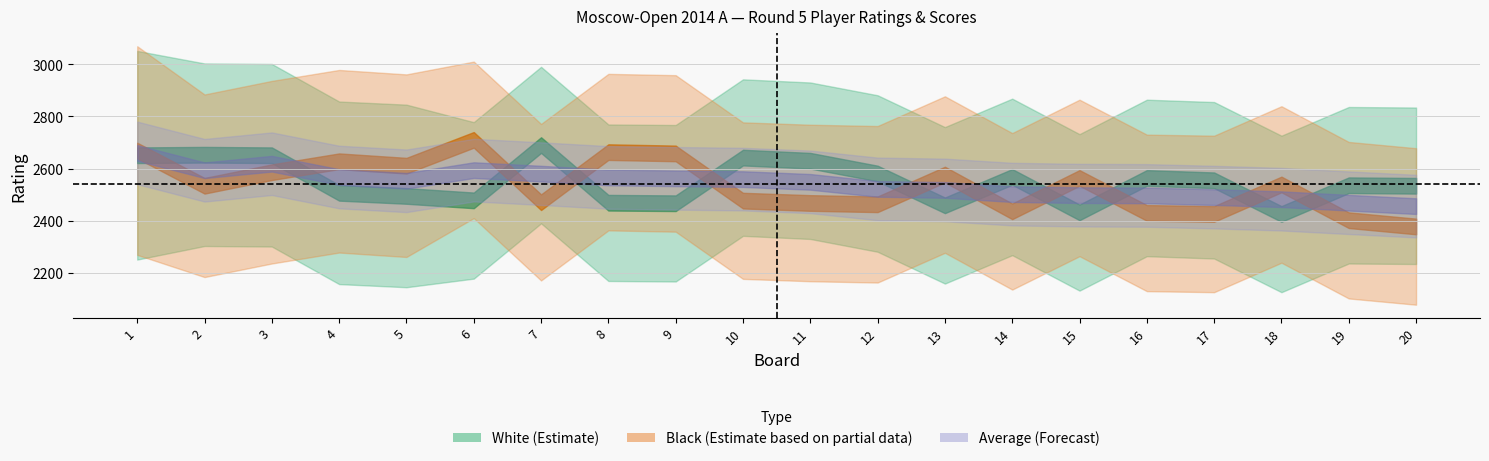

Is it true that White Score equals 5.2 at 16?

False